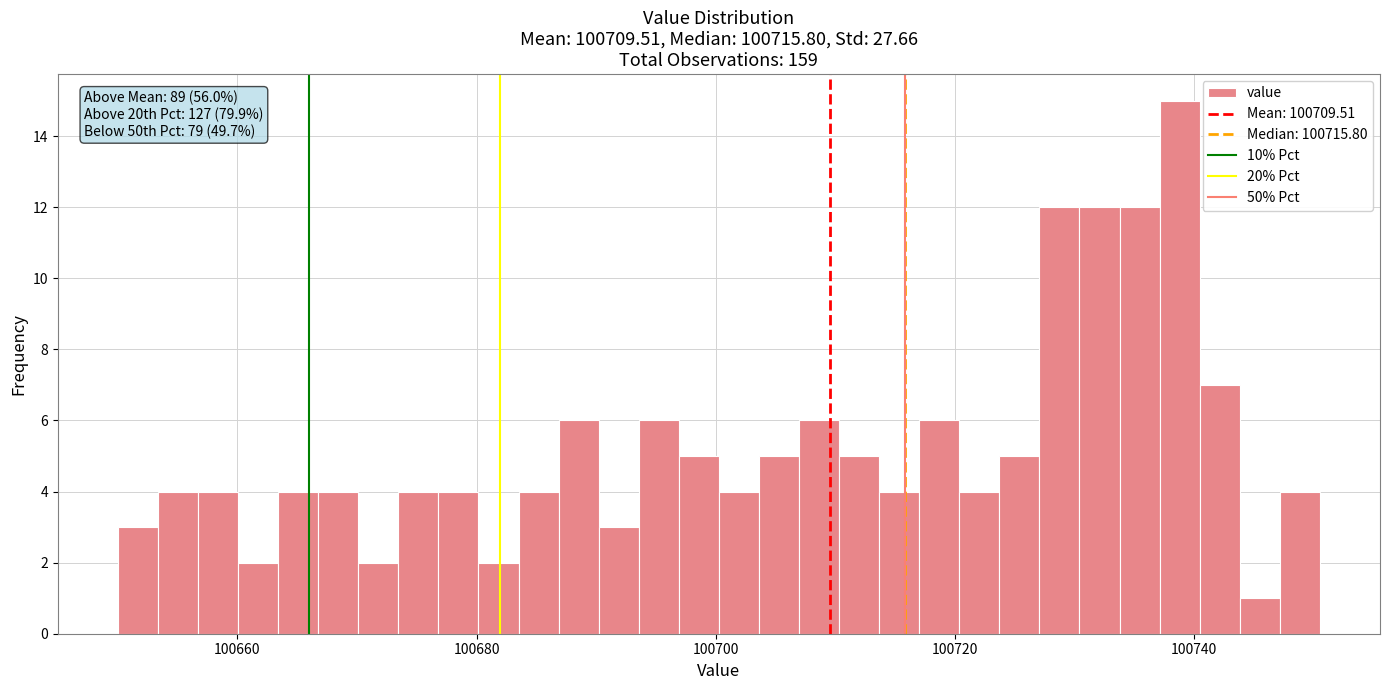

Around what value on the x-axis is the tallest bar? Give the approximate position of its centre, as read against the axis.

100738